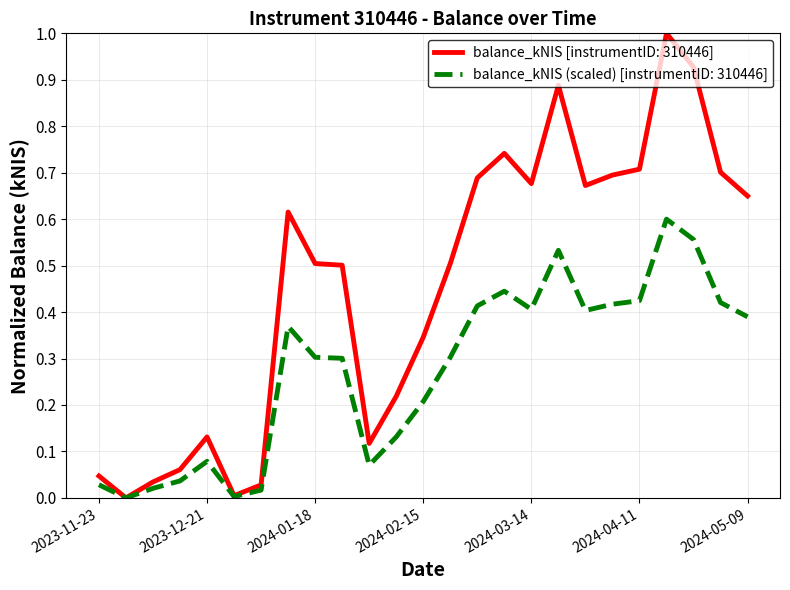

Which series has the largest range (max minus min)?

balance_kNIS [instrumentID: 310446]